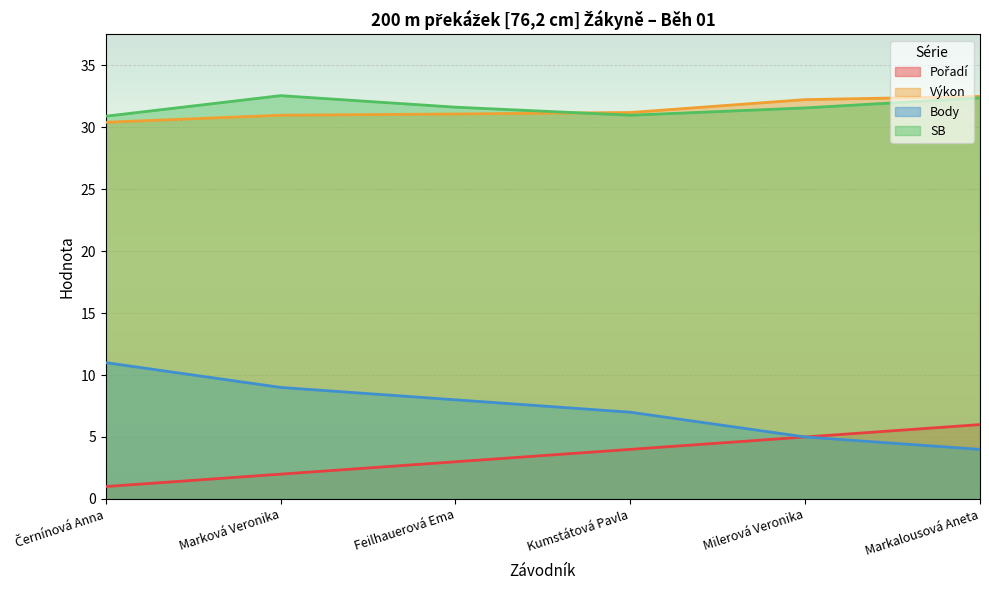

True or false: Pořadí and Výkon cross at least once.

False